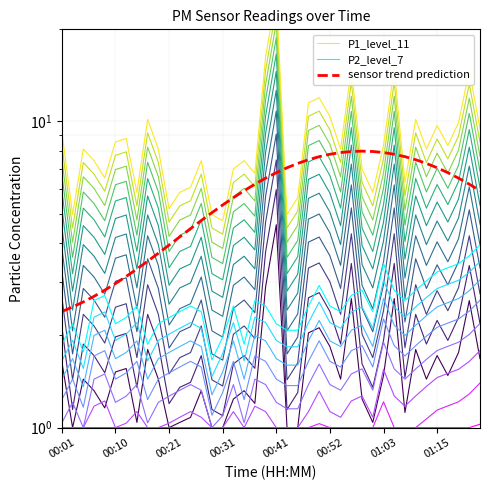

The value of P1_level_11 at 01:15 is 14.5. True or false?

False